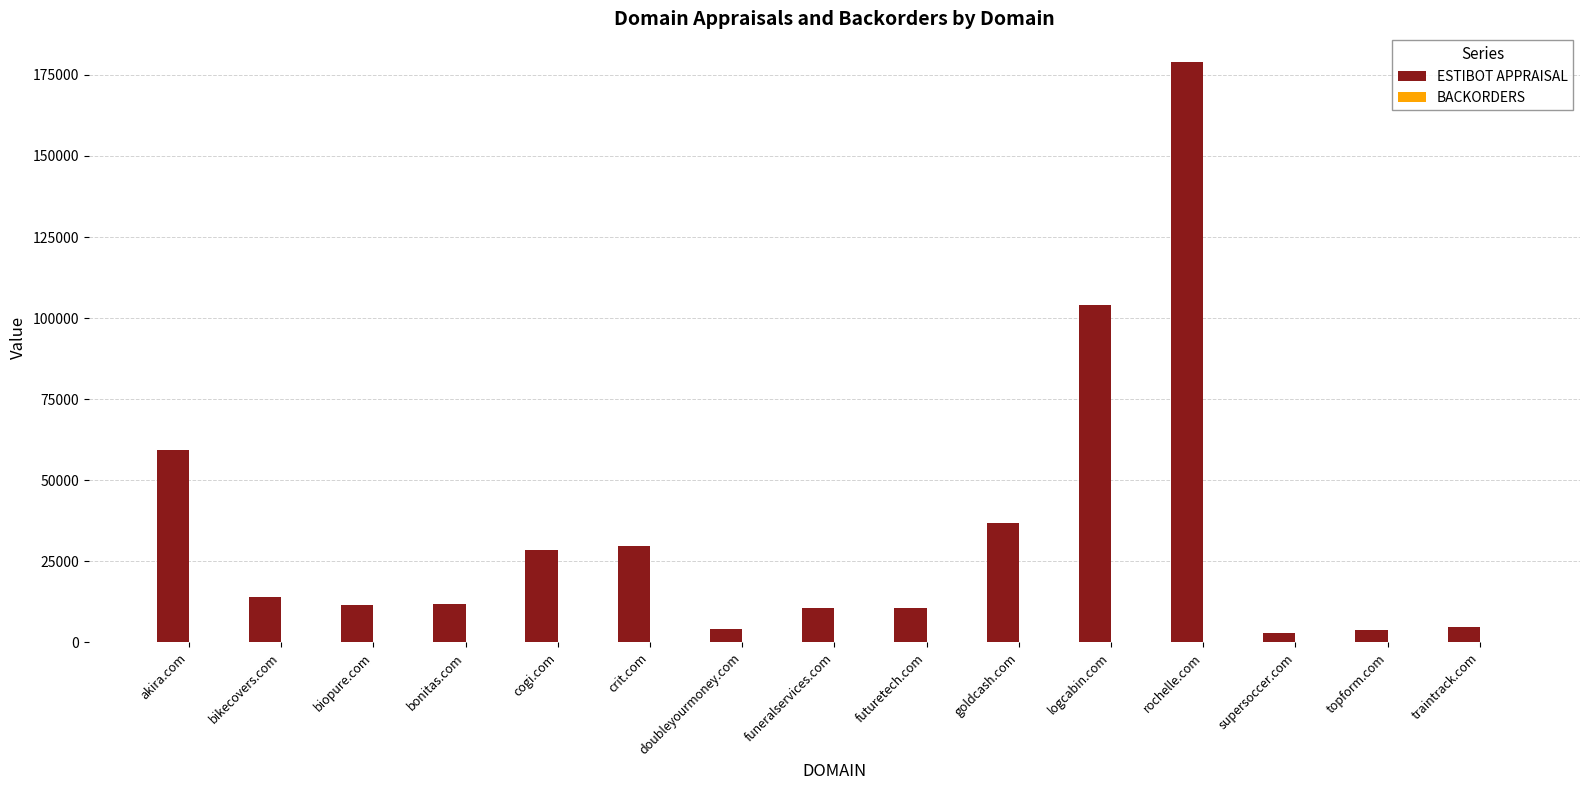

Where is ESTIBOT APPRAISAL nearest to the value 90867?

logcabin.com